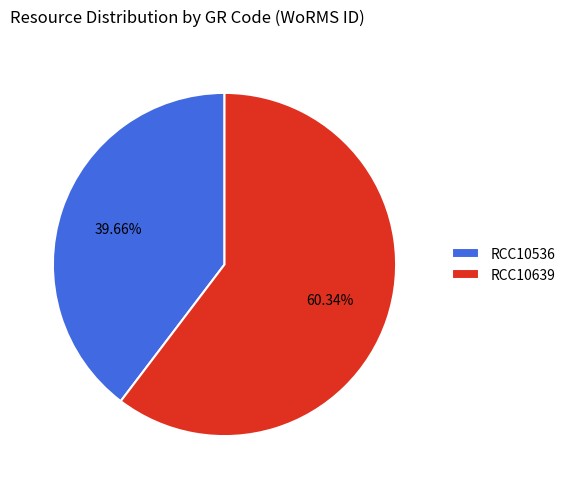

Rank the categories by value from lowest to highest.

RCC10536, RCC10639